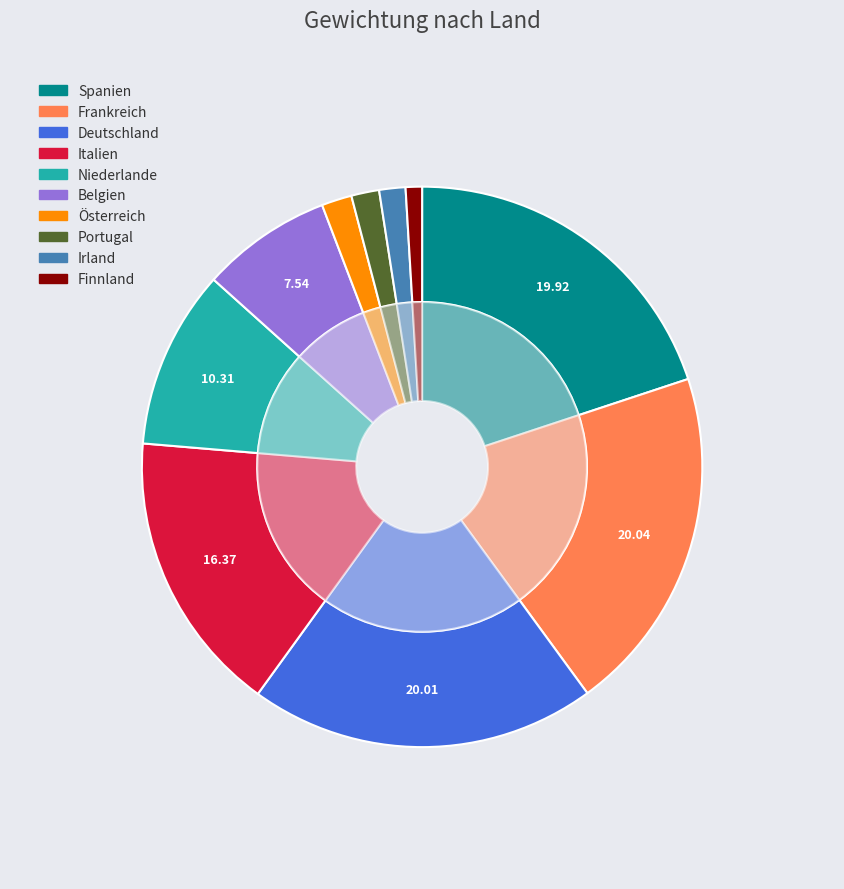

To the nearest percent, what is the difference between the largest and smallest slice percentages?

19%